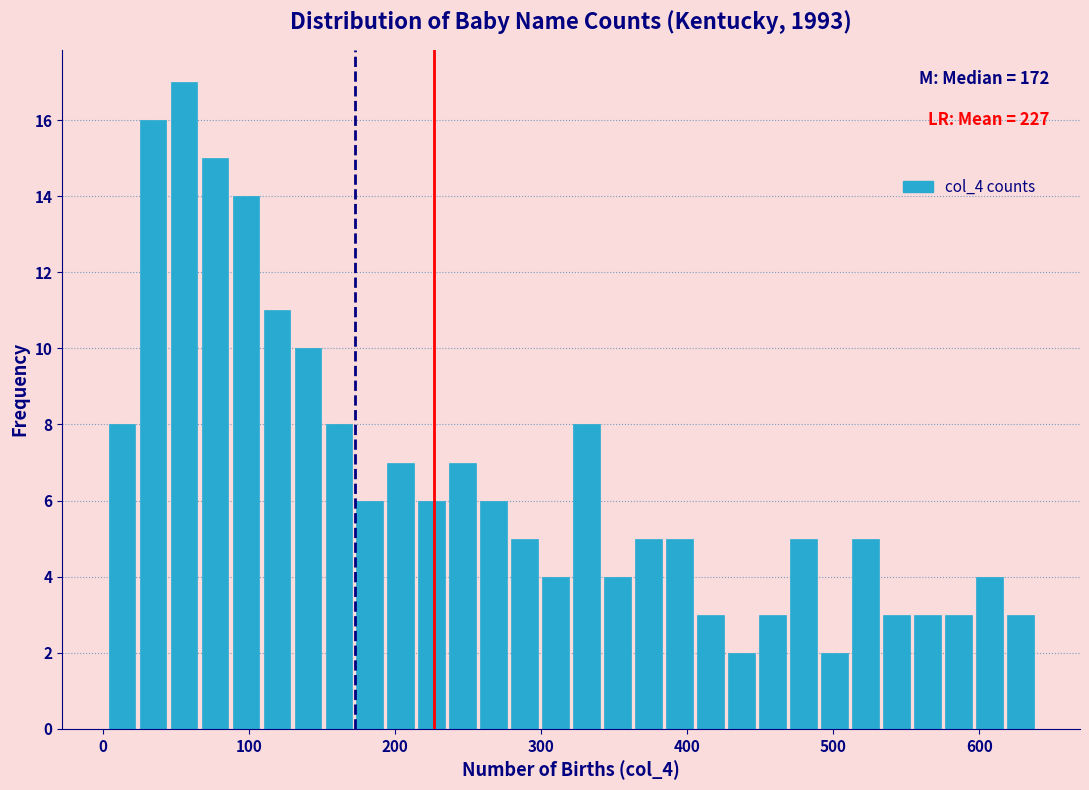

Read against the x-axis, roughly where is the centre of the tallest bar?

60